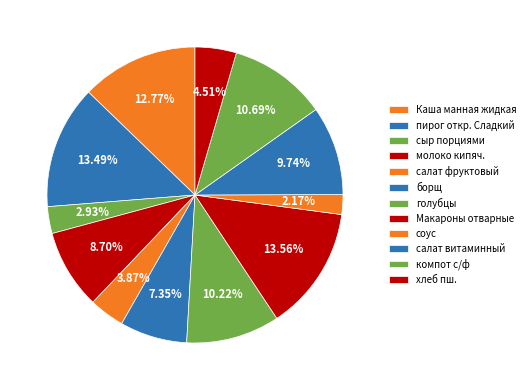

Rank the categories by value from lowest to highest.

соус, сыр порциями, салат фруктовый, хлеб пш., борщ, молоко кипяч., салат витаминный, голубцы, компот с/ф, Каша манная жидкая, пирог откр. Сладкий, Макароны отварные